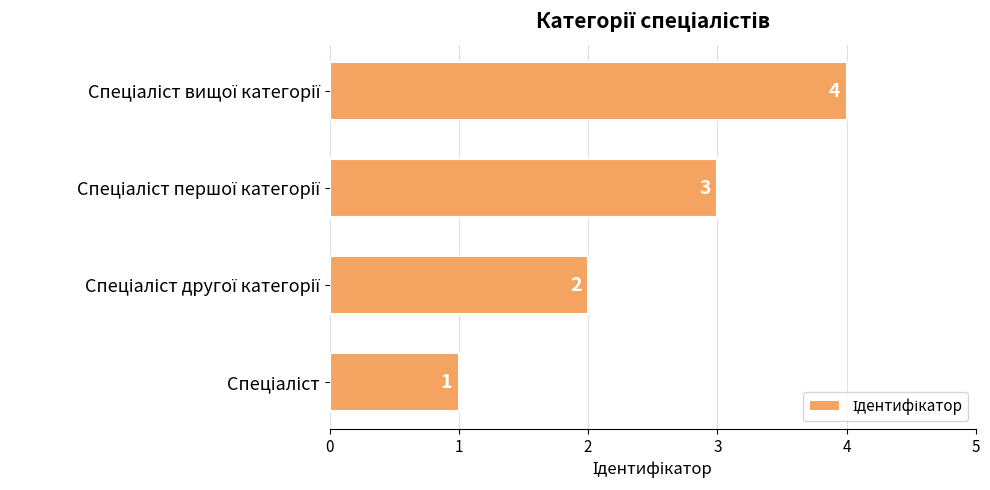

Count the values in the range 2 to 4.

3